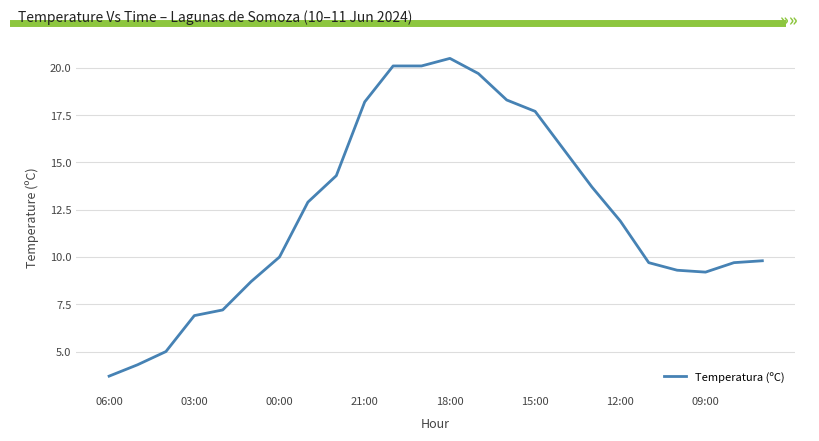

What is the greatest value displayed?

20.5